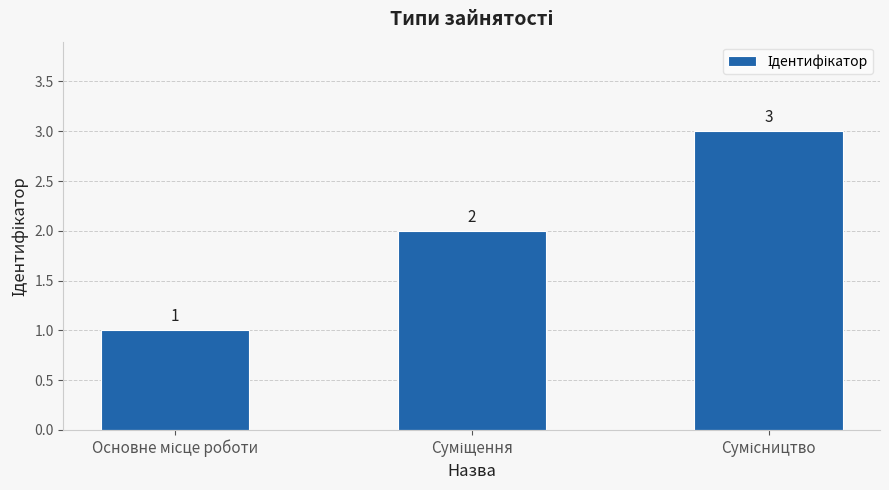

What is the sum of all values?

6